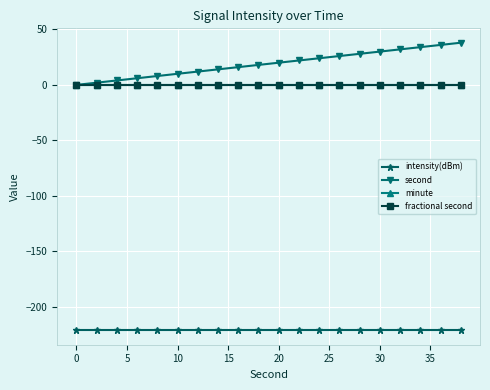

Which series has the largest range (max minus min)?

second